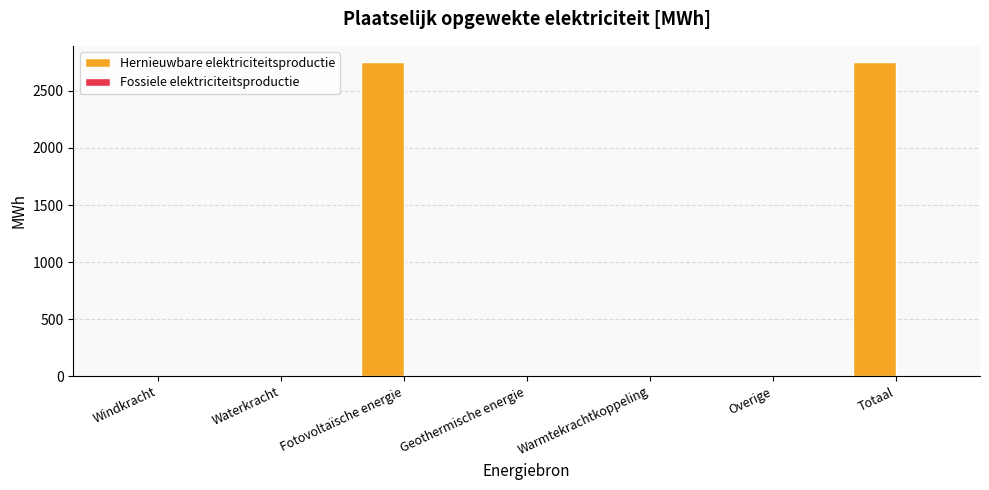

Which has a higher value, Overige or Totaal?

Totaal